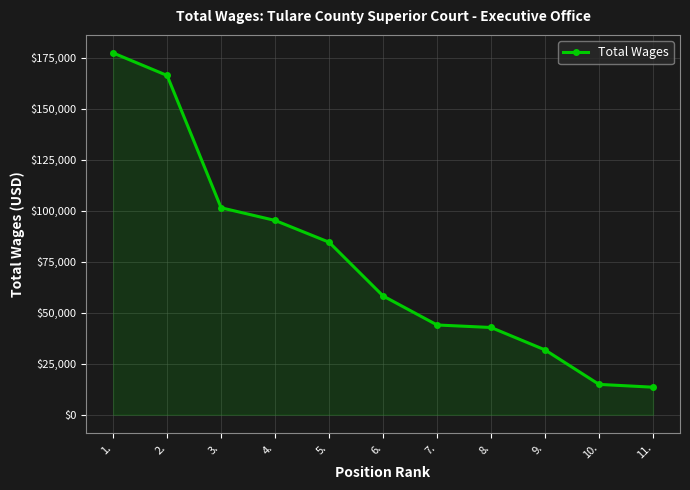

How many data points does each series have?

11